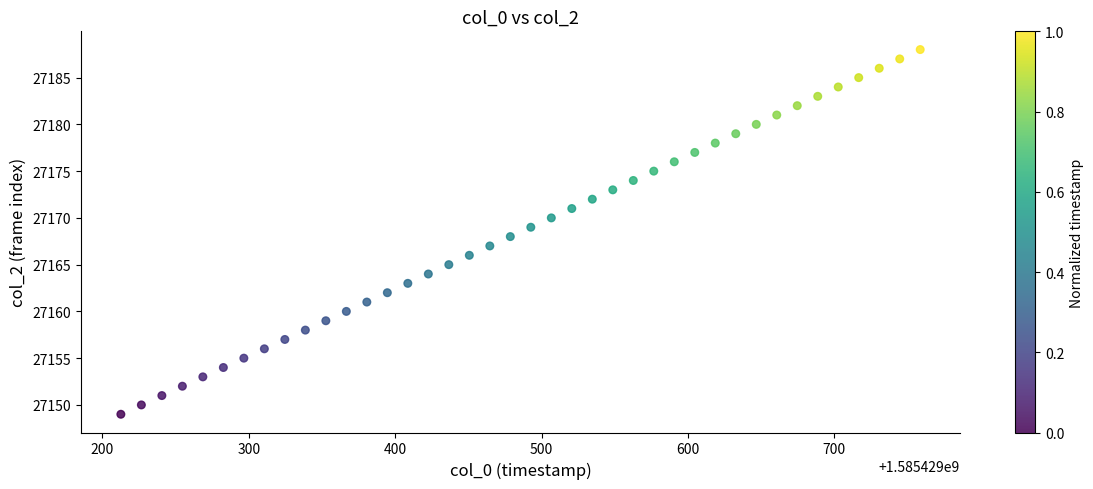

What is the range of Y values (max minus min)?

39